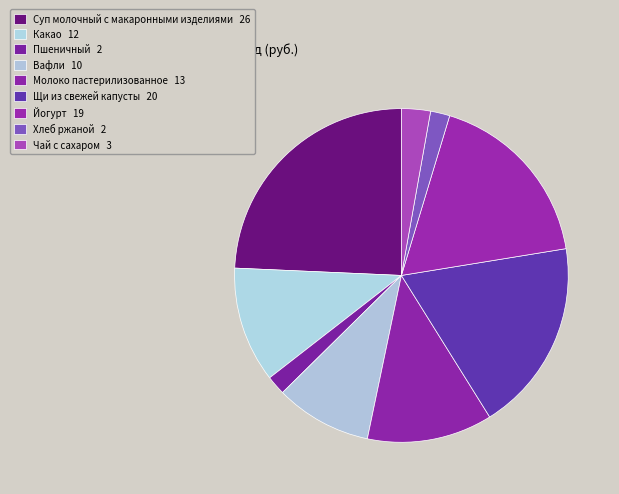

What is the change in value from Суп молочный с макаронными изделиями to Йогурт?

-7